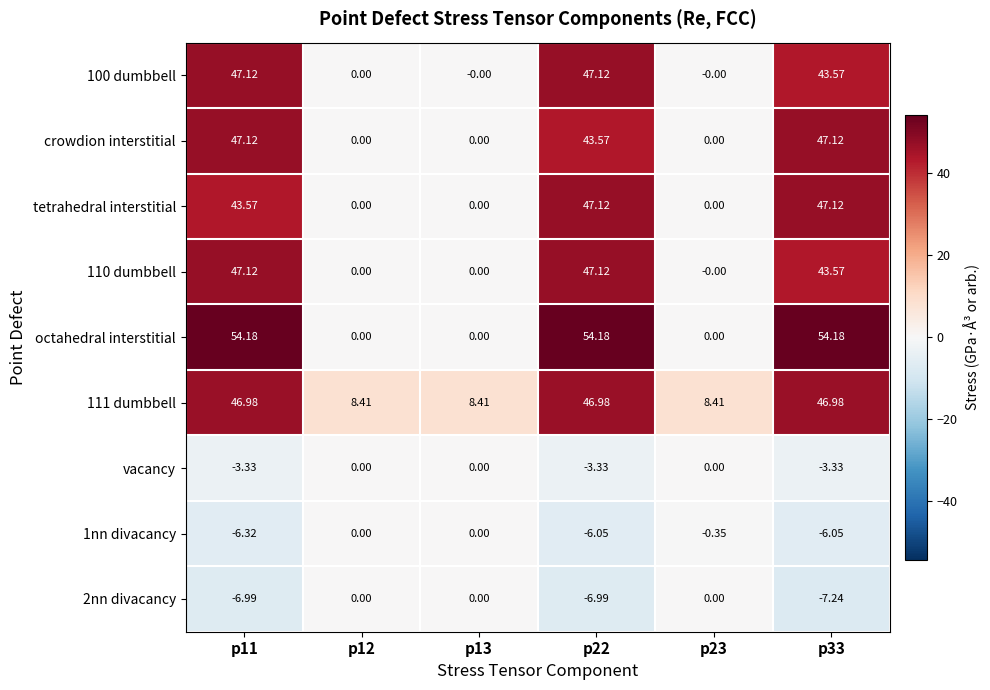

Is the value of 1nn divacancy at p22 greater than the value of octahedral interstitial at p22?

No